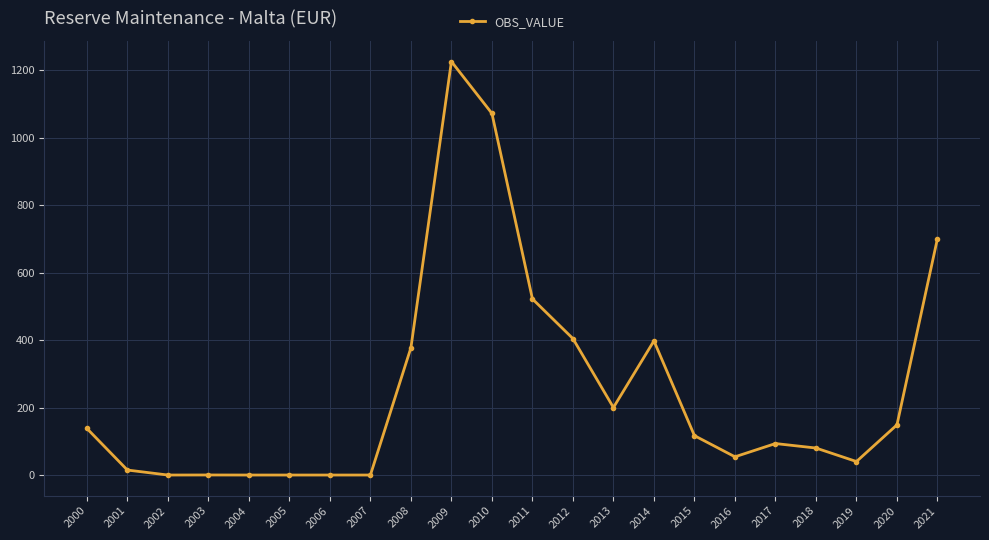

The chart shows a value of 200.1 at 2013. True or false?

True